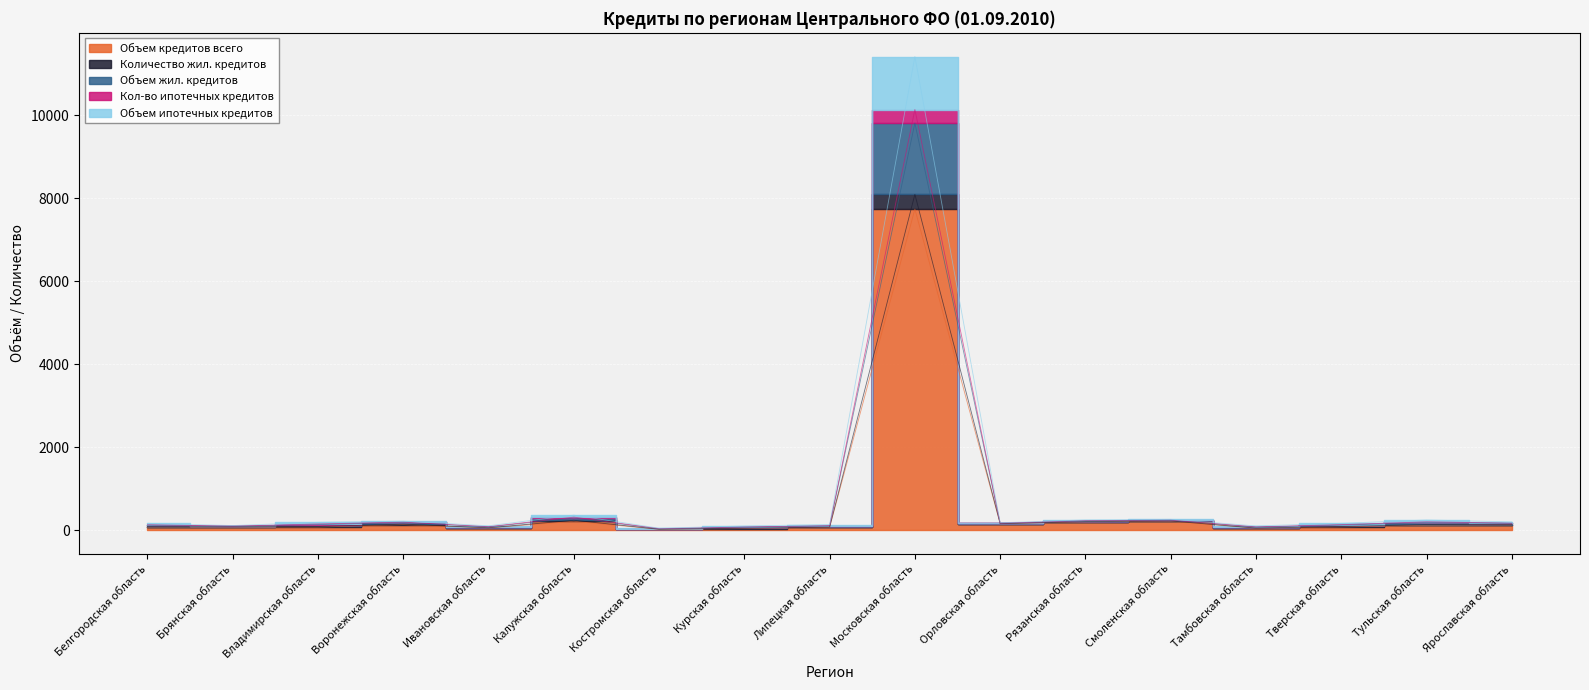

What is the label of the 12th point from the right?

Калужская область